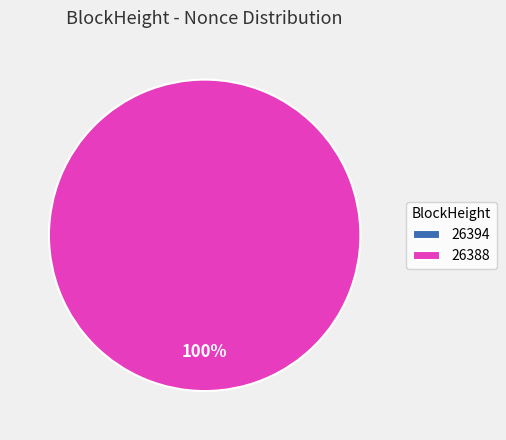

Which slice represents more than half of the pie?

26388